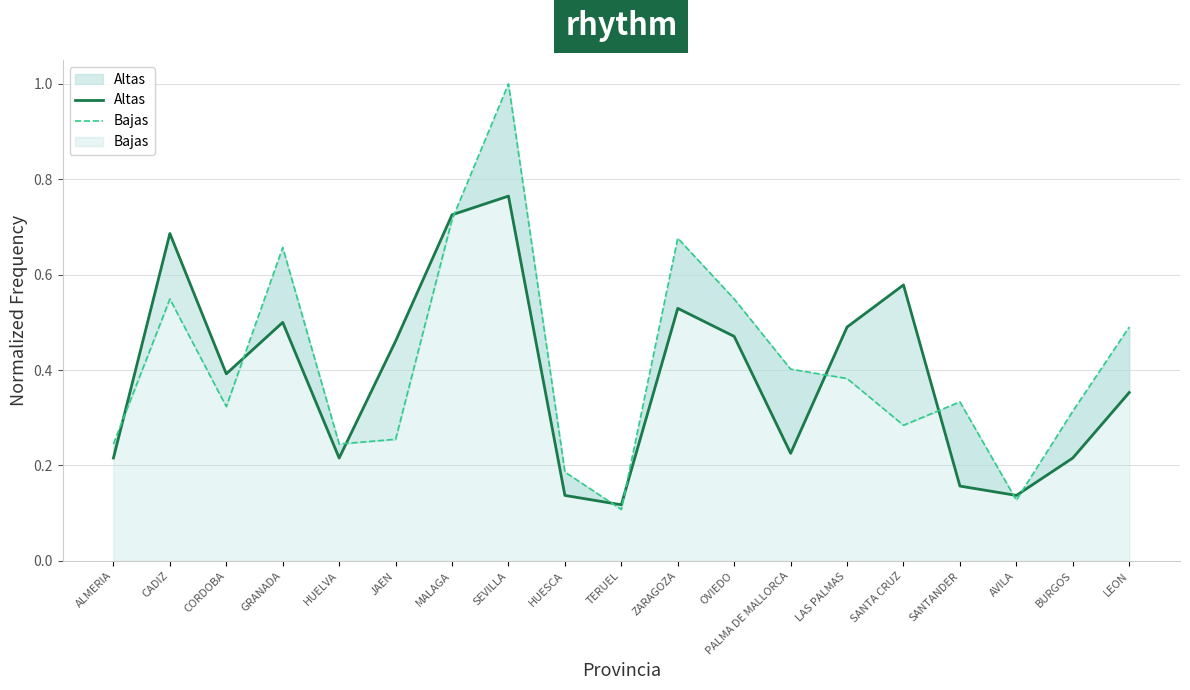

At which category is the sum across all series the highest?

SEVILLA